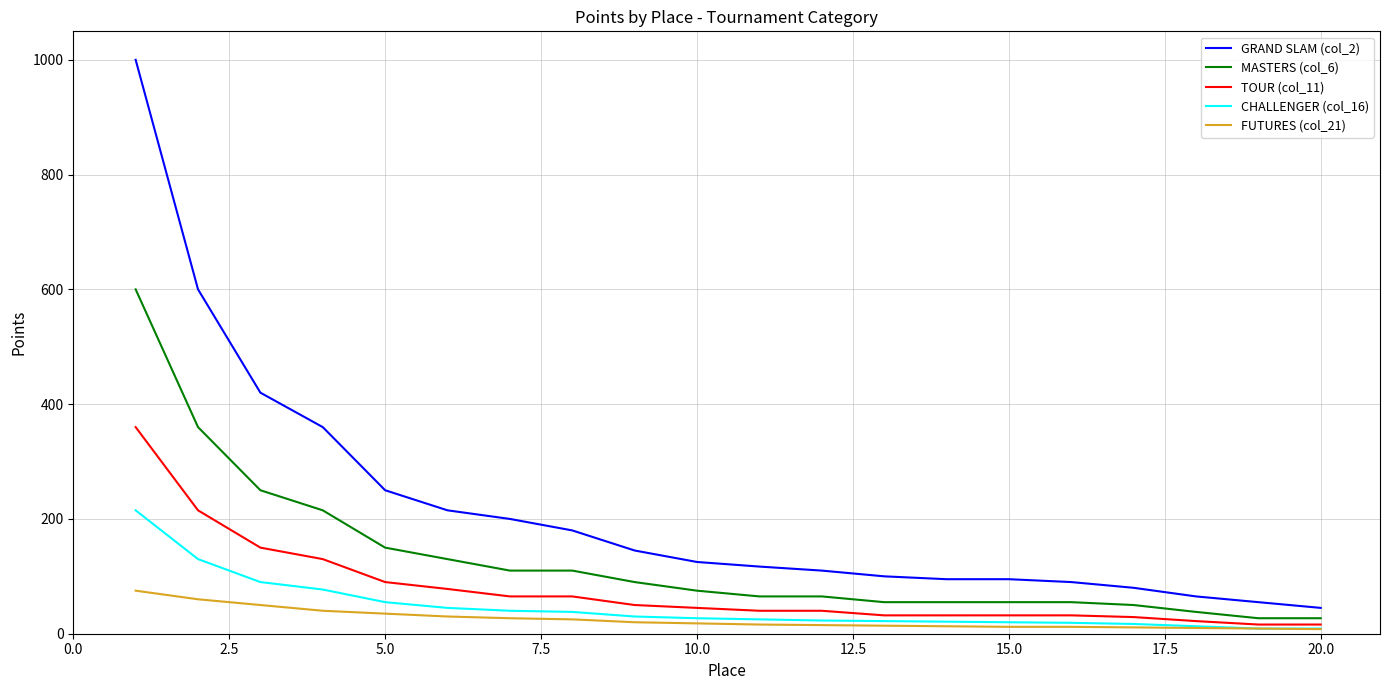

True or false: FUTURES (col_21) and MASTERS (col_6) cross at least once.

False